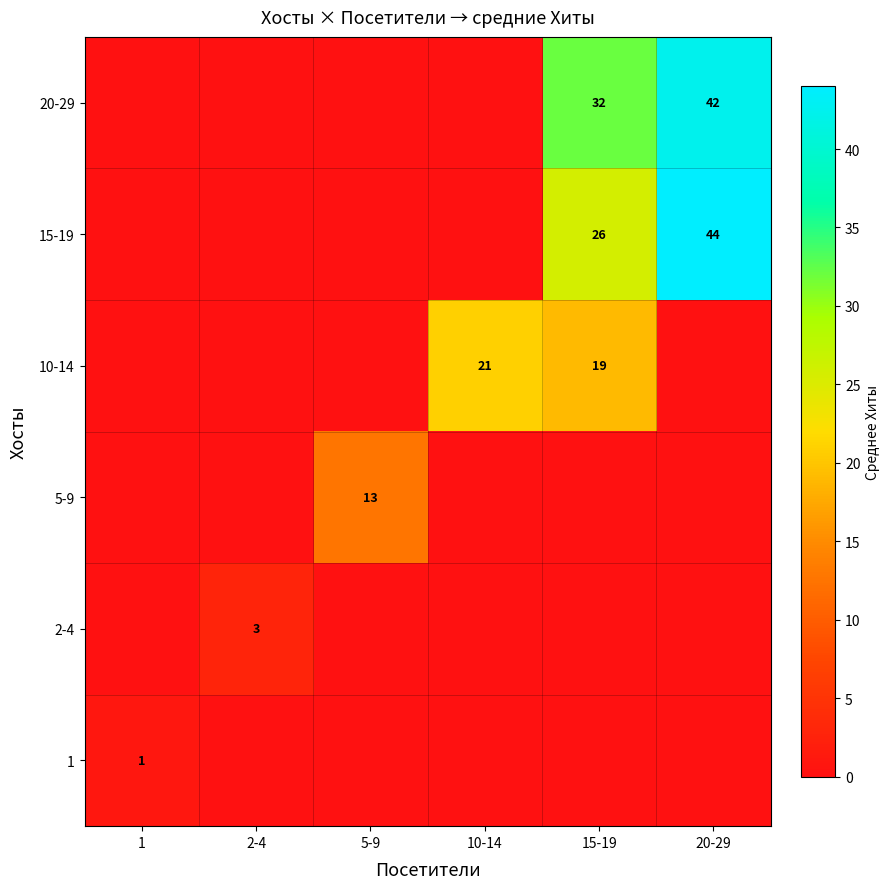

What is the sum of the 15-19 values at 20-29 and 15-19?

70